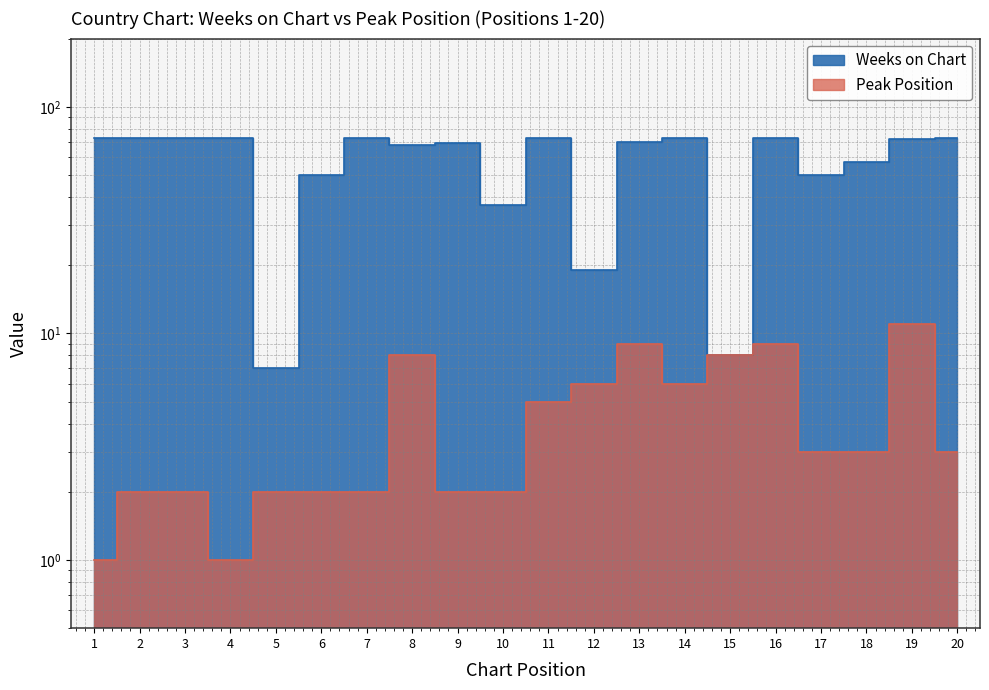

True or false: Weeks on Chart has more than 2 points higher than both neighbors.

True